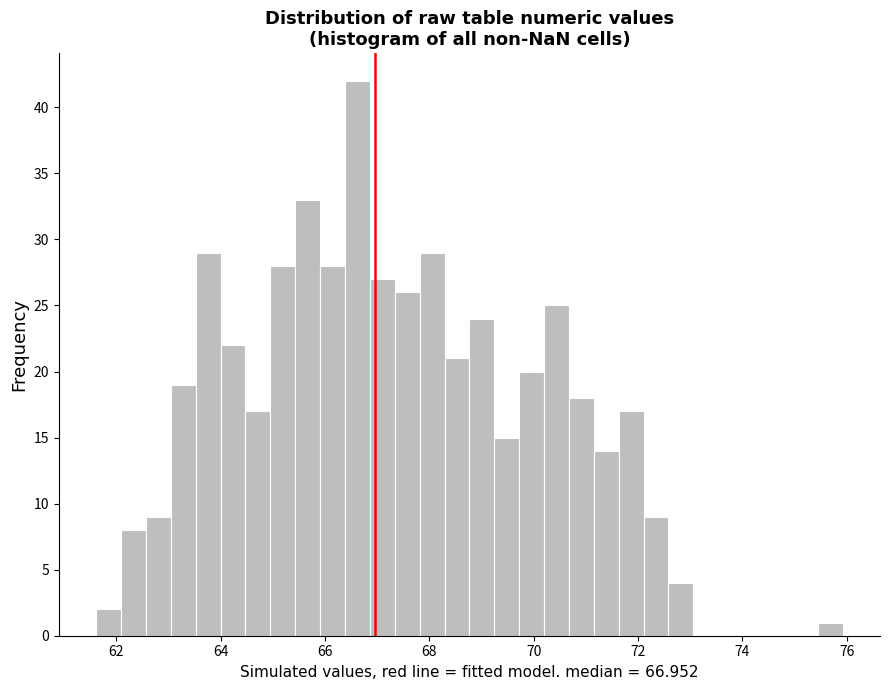

Read against the x-axis, roughly where is the centre of the tallest bar?

66.6